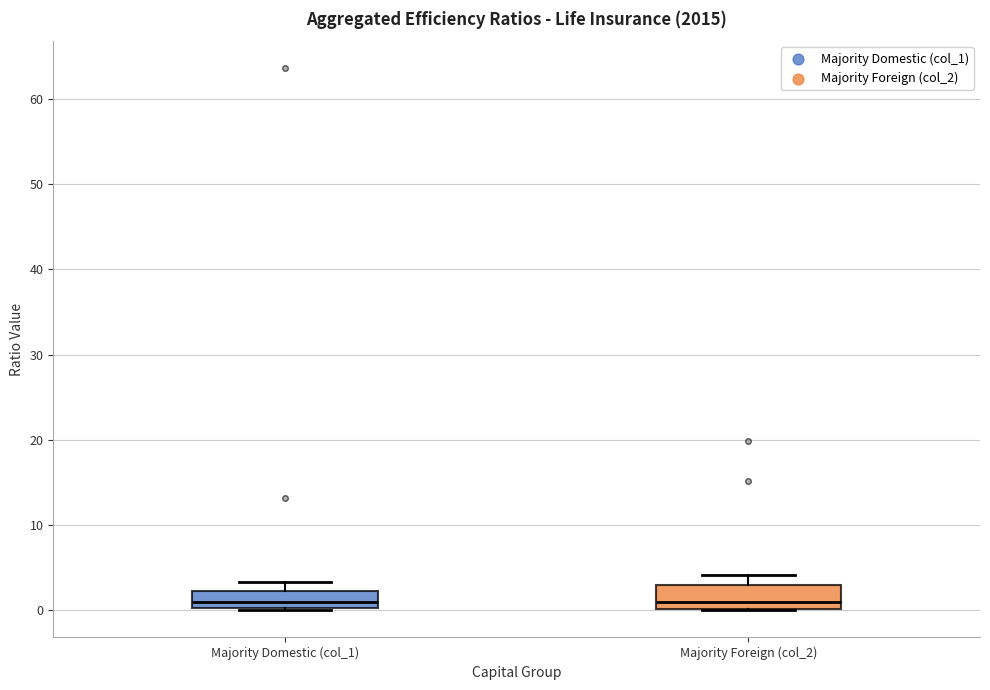

Where does the upper whisker of the box for Majority Foreign (col_2) end on the y-axis? The values are not printed on the chart, so give them approximately, as read against the axis.

4